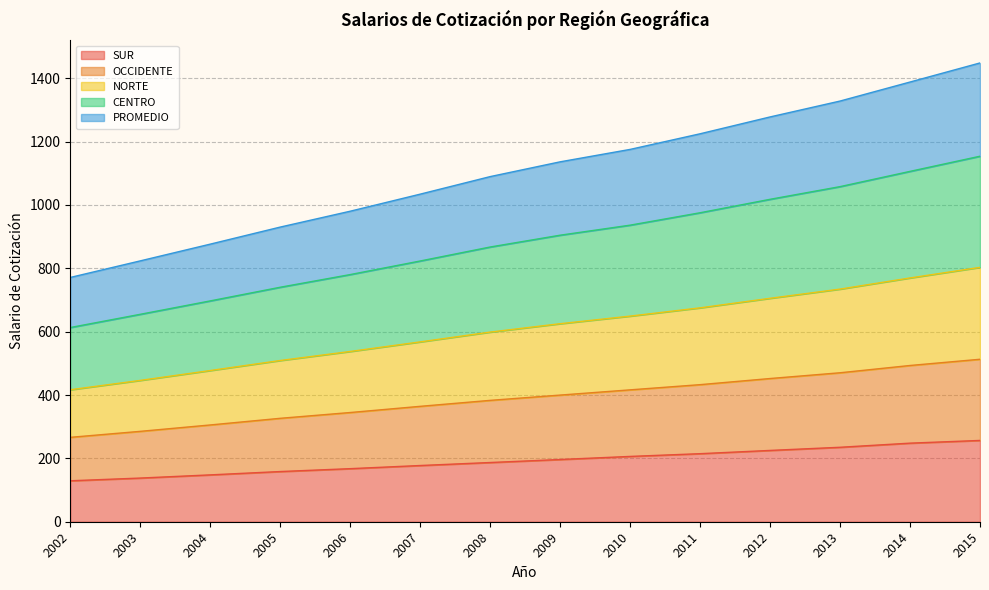

What is the maximum value for SUR?

256.7